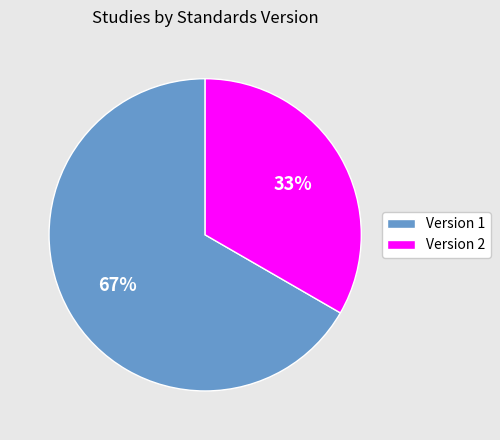

Is there a majority slice in this chart?

Yes